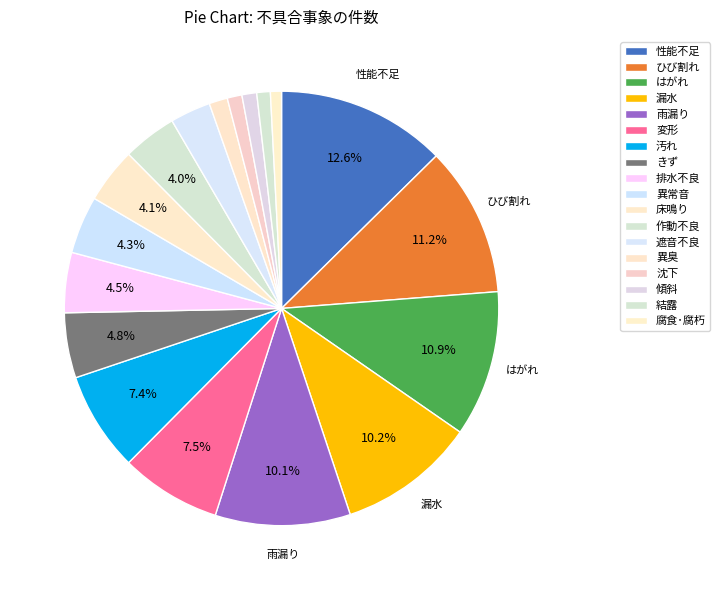

Between 遮音不良 and 作動不良, which is larger?

作動不良